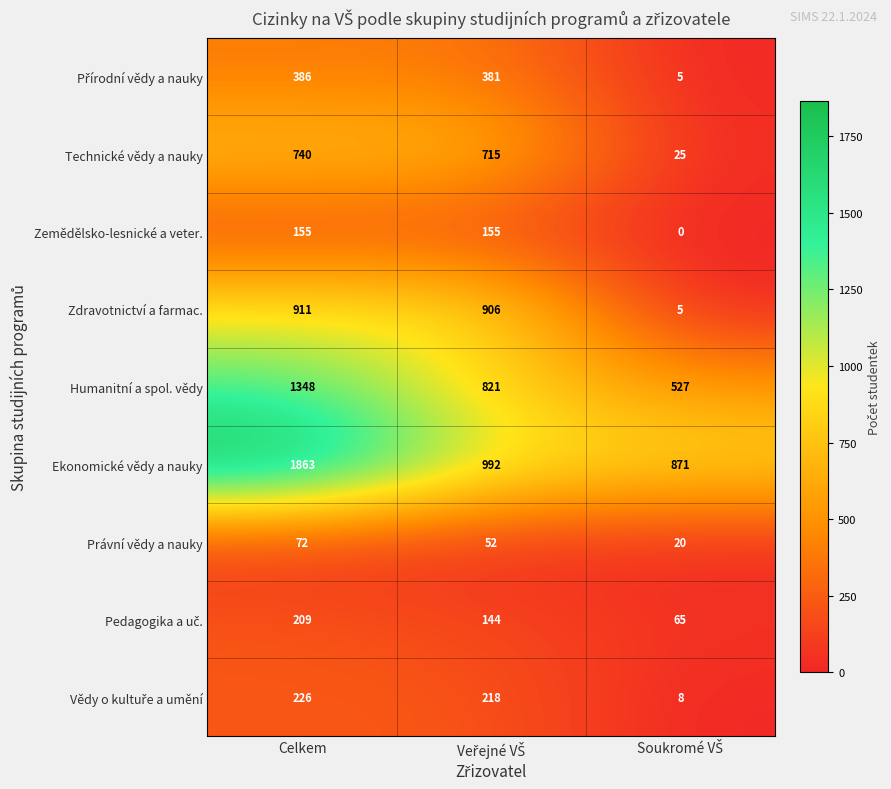

The value of Humanitní a spol. vědy at Celkem is 1348. True or false?

True